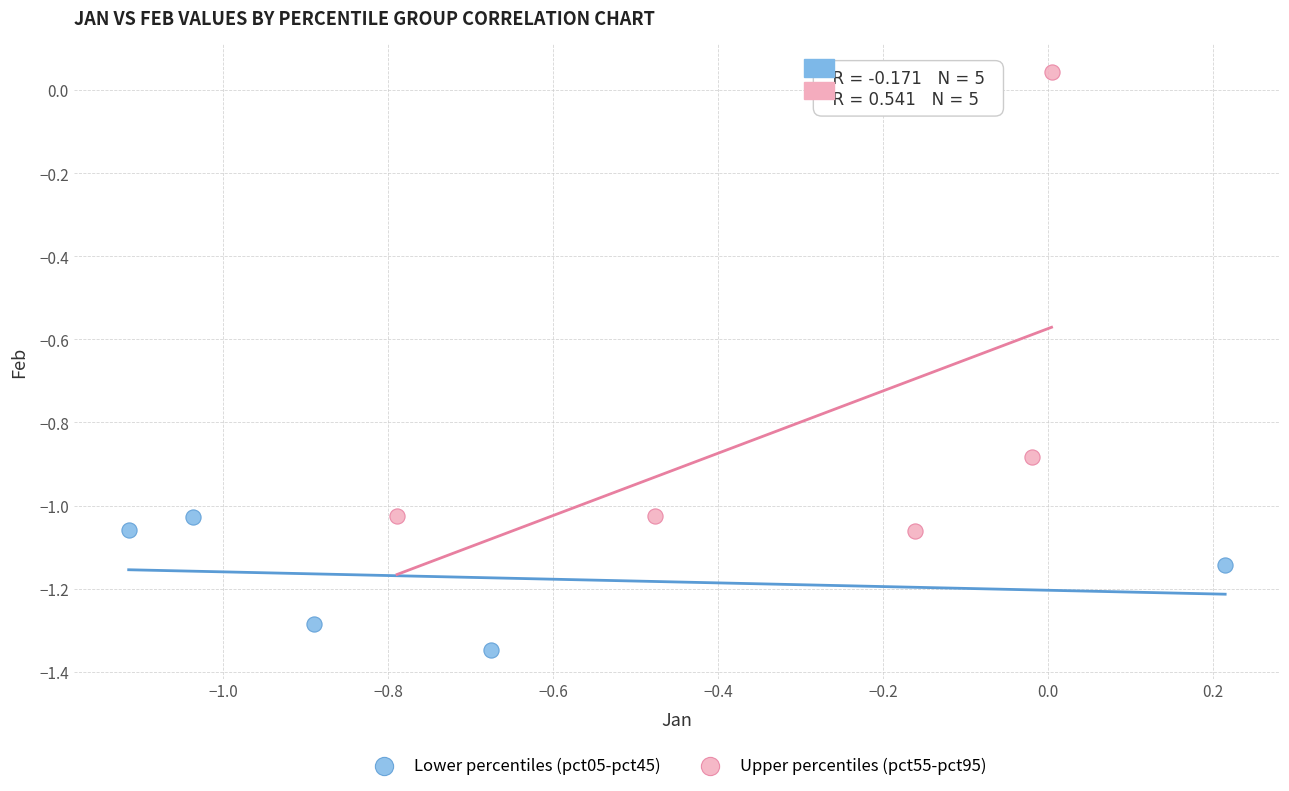

Which series reaches the maximum Y coordinate?

Upper percentiles (pct55-pct95)